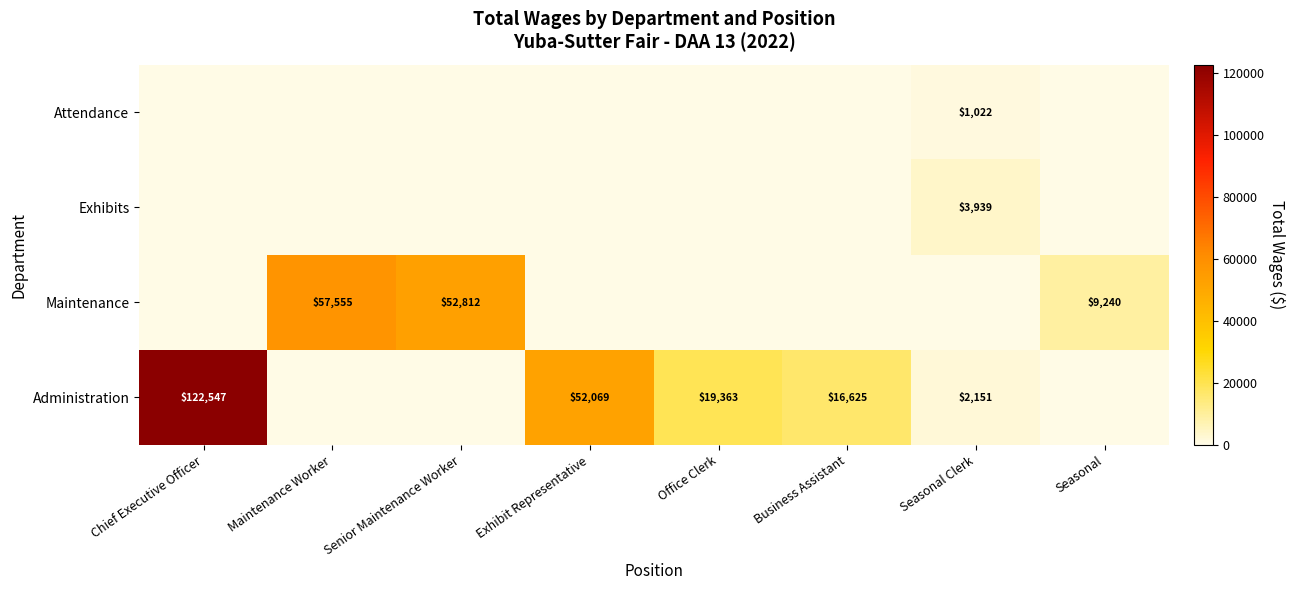

True or false: Administration has a value of 52069 at Exhibit Representative.

True